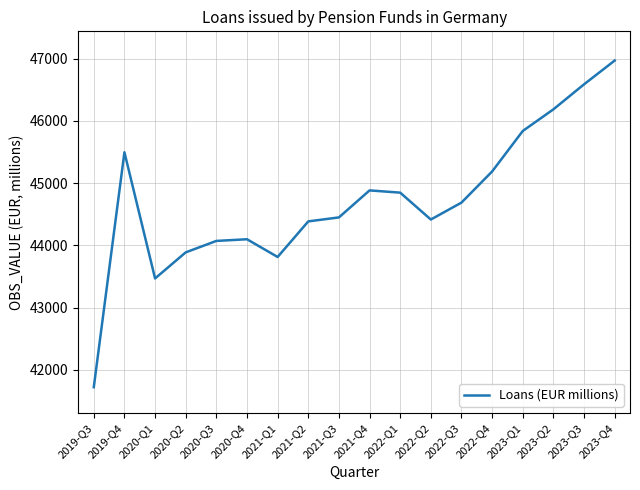

Read the value at 2020-Q2, to the nearest 100.

43900